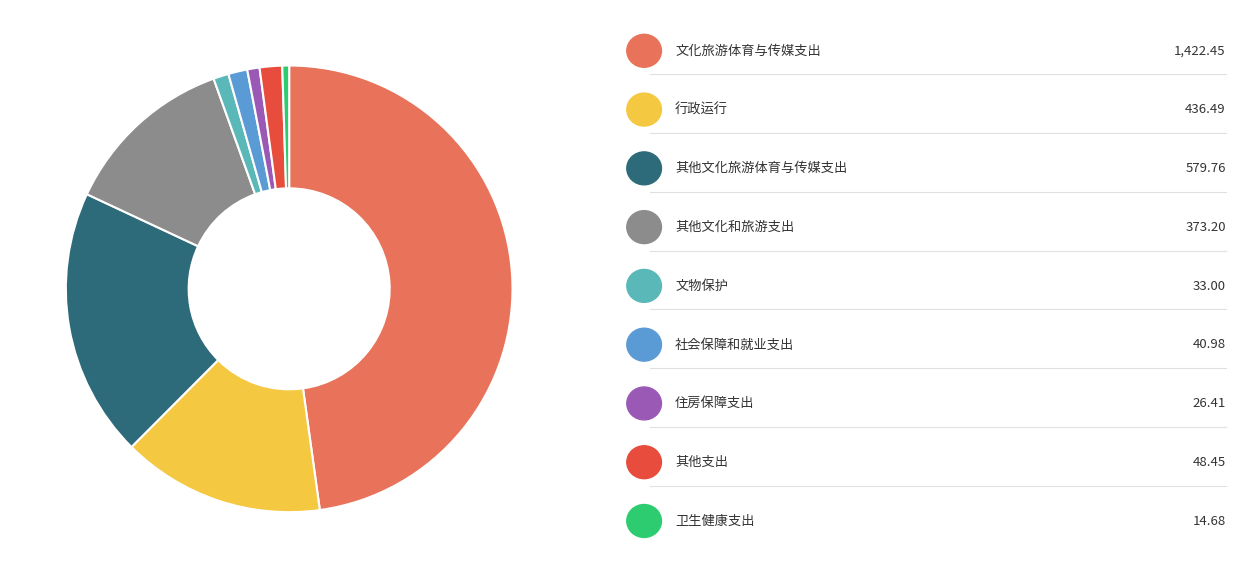

Is there a majority slice in this chart?

No